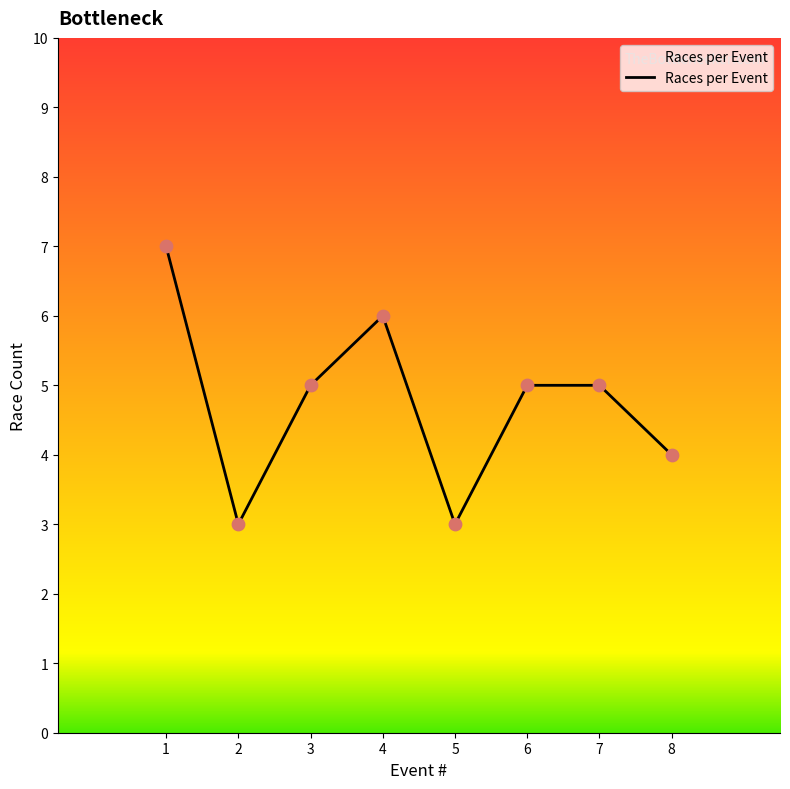

What is the change in value from 2 to 3?

+2